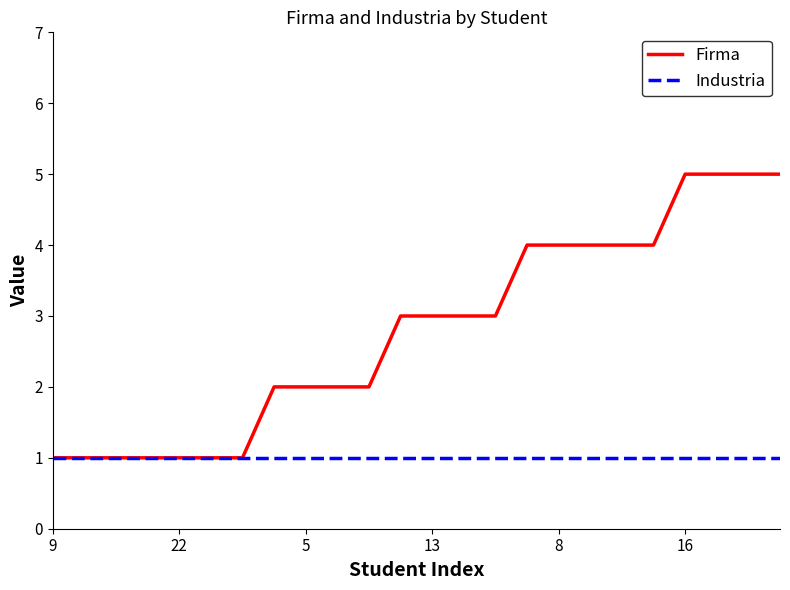

What is the greatest value displayed?

5